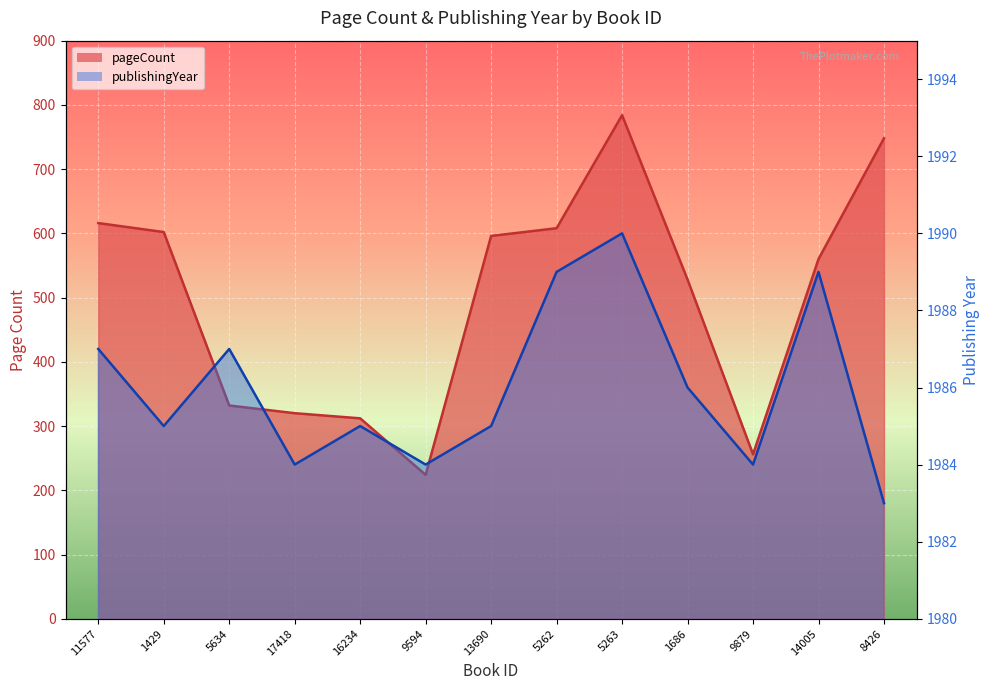

Reading right to left, transcribe all the data shown in this chart.

pageCount: 8426=748	14005=560	9879=256	1686=528	5263=784	5262=608	13690=596	9594=224	16234=312	17418=320	5634=332	1429=602	11577=616
publishingYear: 8426=1983	14005=1989	9879=1984	1686=1986	5263=1990	5262=1989	13690=1985	9594=1984	16234=1985	17418=1984	5634=1987	1429=1985	11577=1987